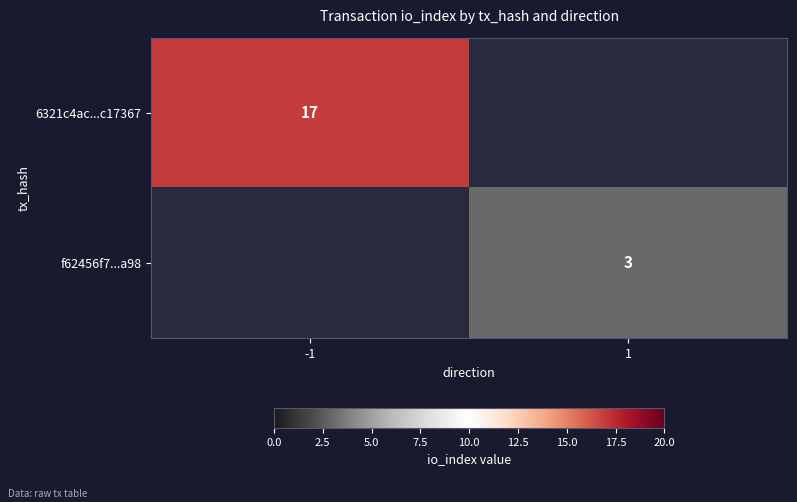

Is the value of f62456f7...a98 at 1 greater than the value of 6321c4ac...c17367 at -1?

No